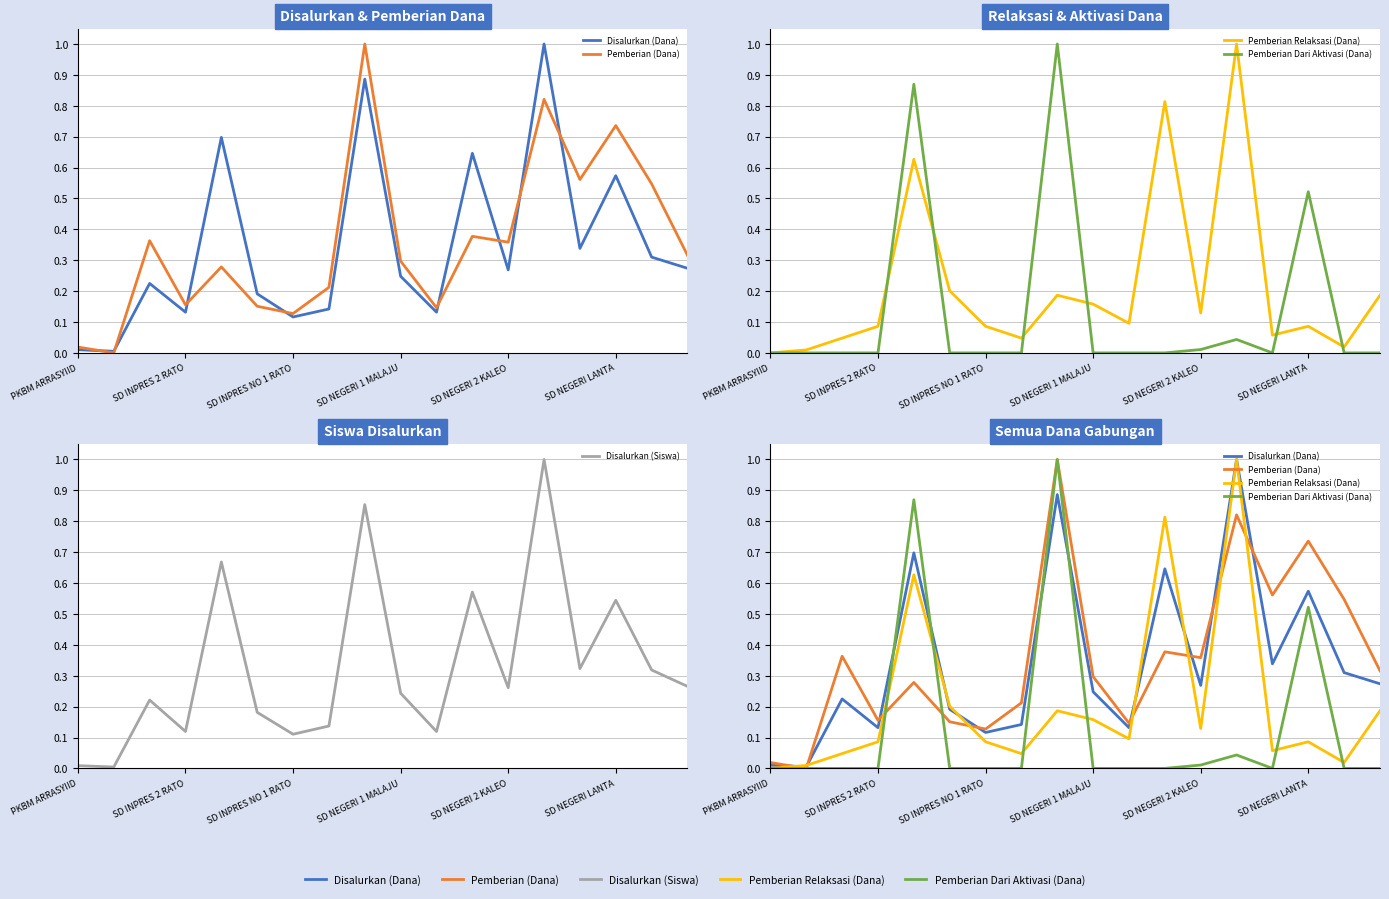

How many lines are shown in the chart?

5